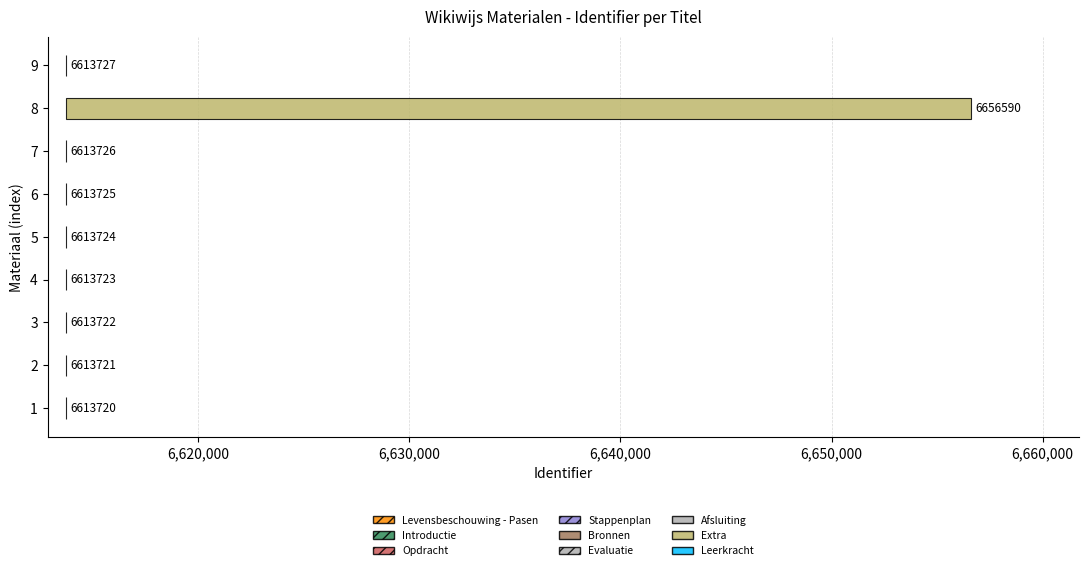

How many data points are less than 6613724?

4